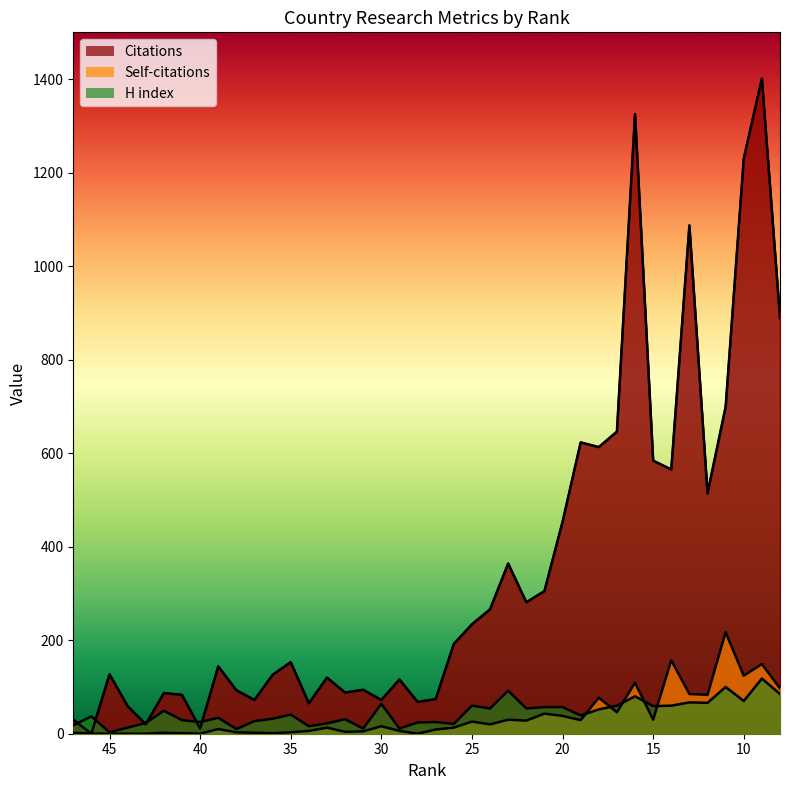

True or false: Citations has more than 0 points higher than both neighbors.

True